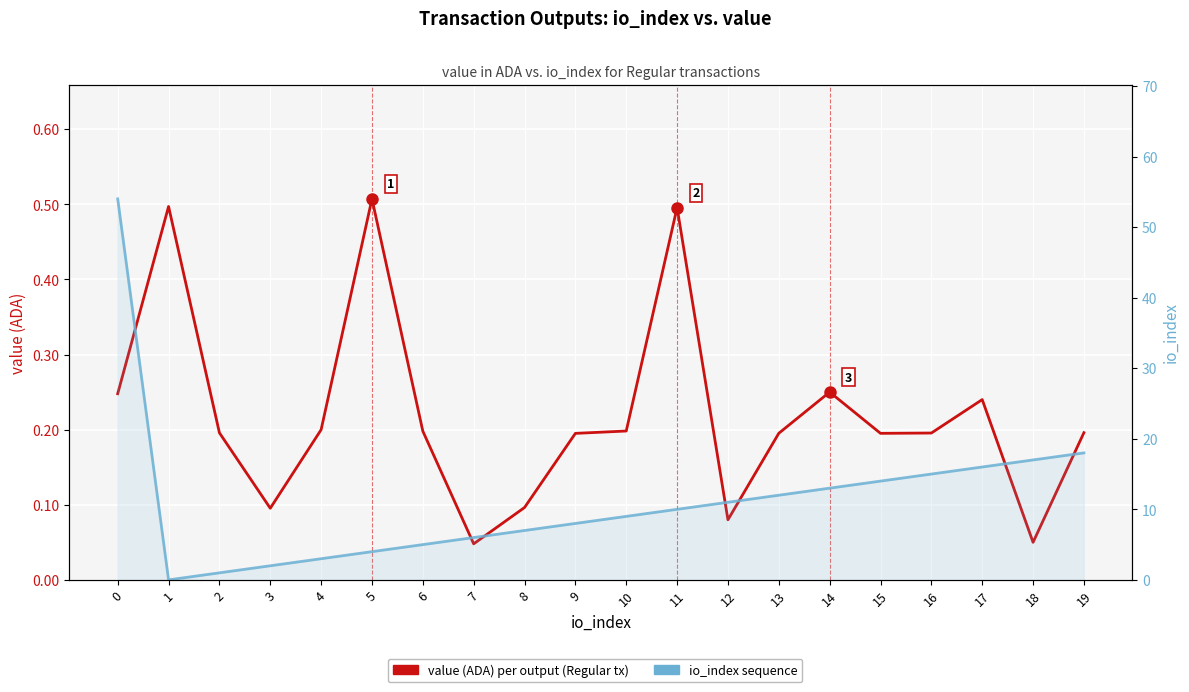

Reading left to right, extract all data points from this chart.

value (ADA) per output: 0=0.2	1=0.5	2=0.2	3=0.1	4=0.2	5=0.5	6=0.2	7=0.0	8=0.1	9=0.2	10=0.2	11=0.5	12=0.1	13=0.2	14=0.2	15=0.2	16=0.2	17=0.2	18=0.1	19=0.2
io_index: 0=54.0	1=0.0	2=1.0	3=2.0	4=3.0	5=4.0	6=5.0	7=6.0	8=7.0	9=8.0	10=9.0	11=10.0	12=11.0	13=12.0	14=13.0	15=14.0	16=15.0	17=16.0	18=17.0	19=18.0